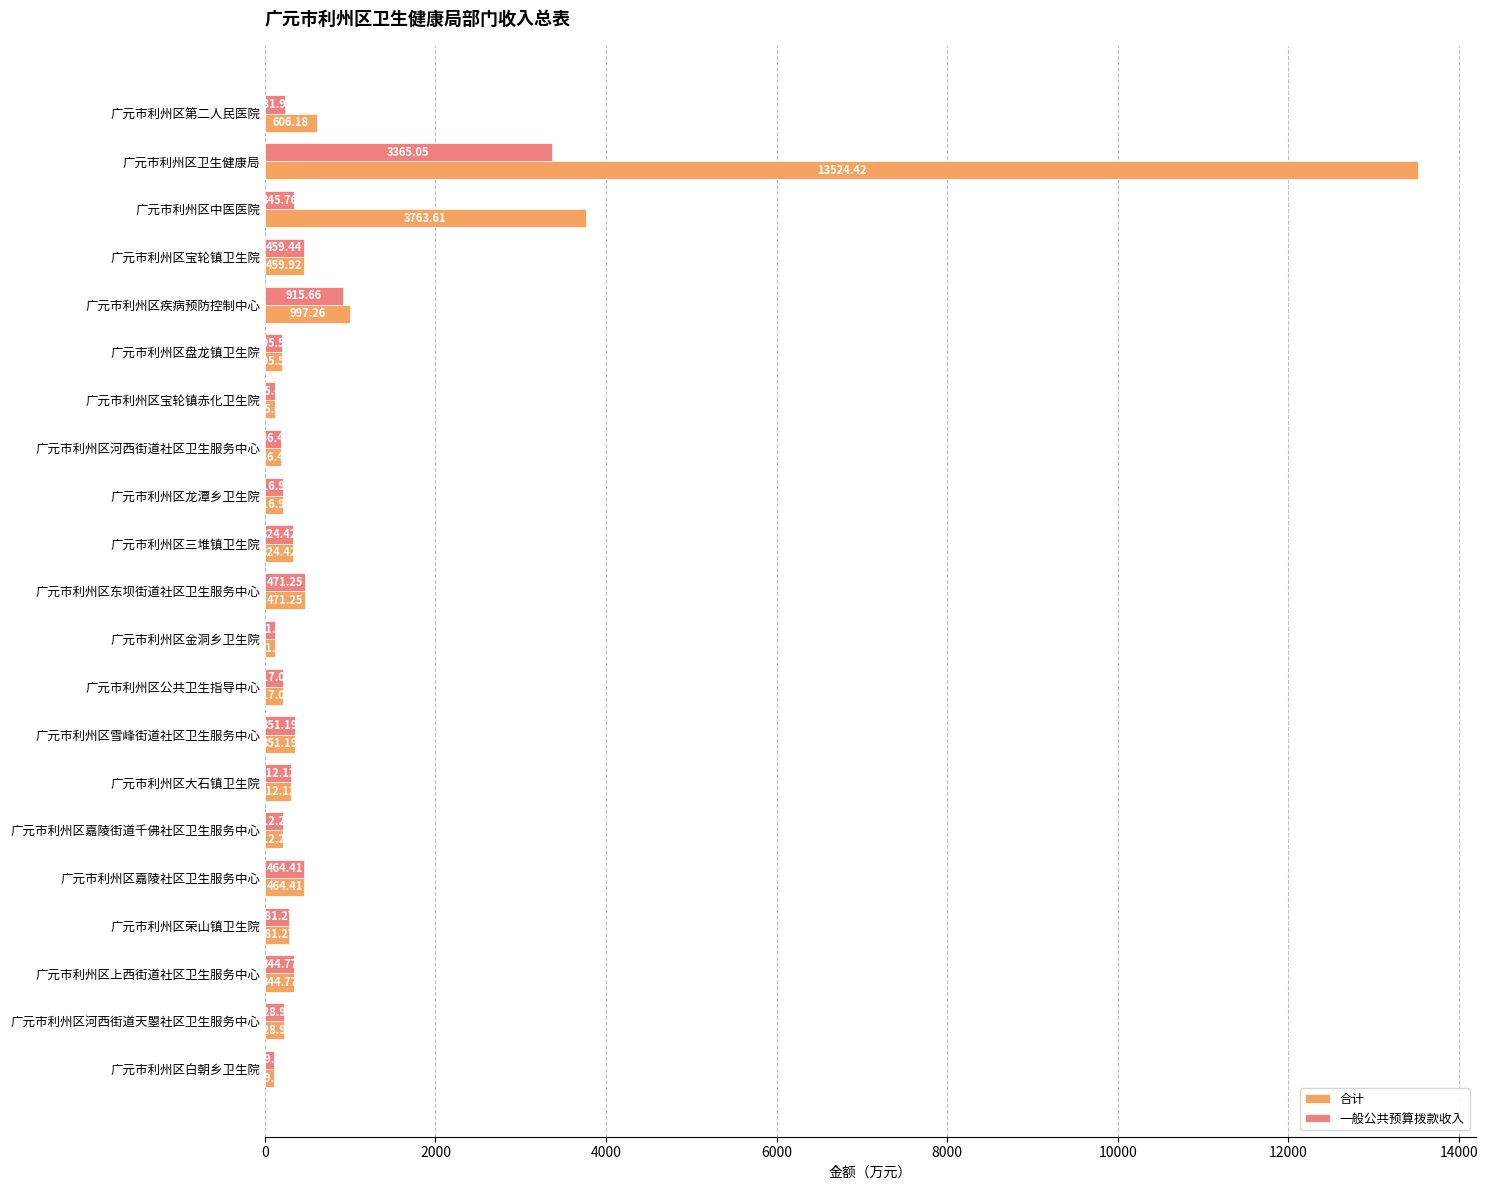

Where is 一般公共预算拨款收入 nearest to the value 1737?

广元市利州区疾病预防控制中心